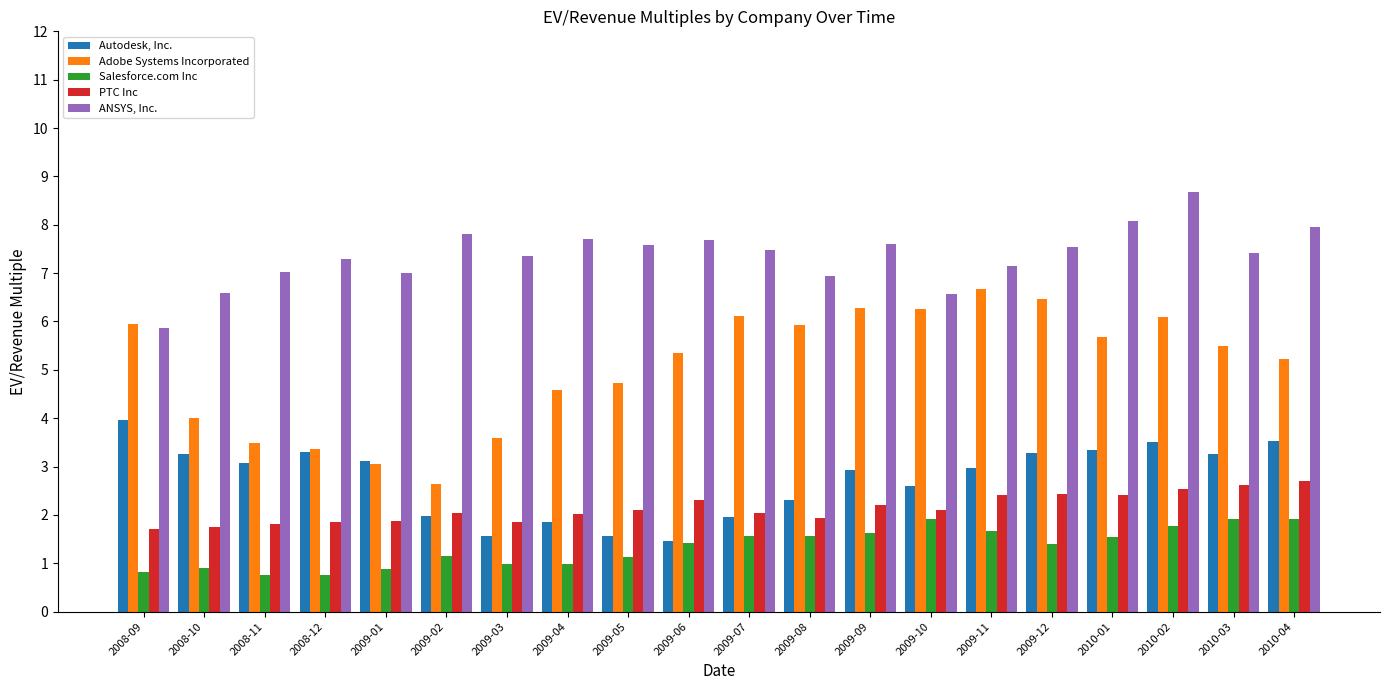

What are all the series names shown in the legend?

Autodesk, Inc., Adobe Systems Incorporated, Salesforce.com Inc, PTC Inc, ANSYS, Inc.